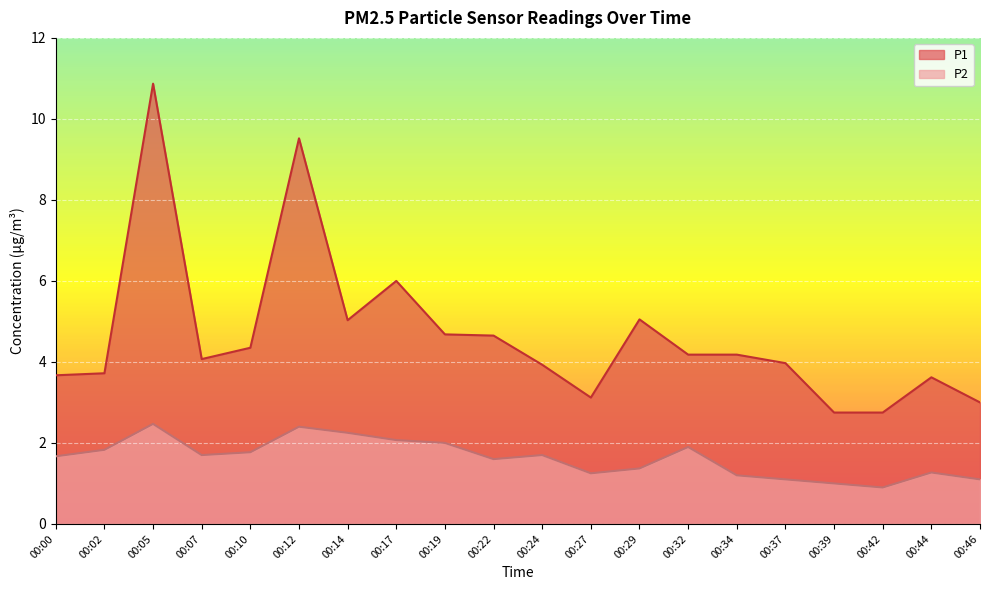

Which label corresponds to the smallest value in the chart?

00:42